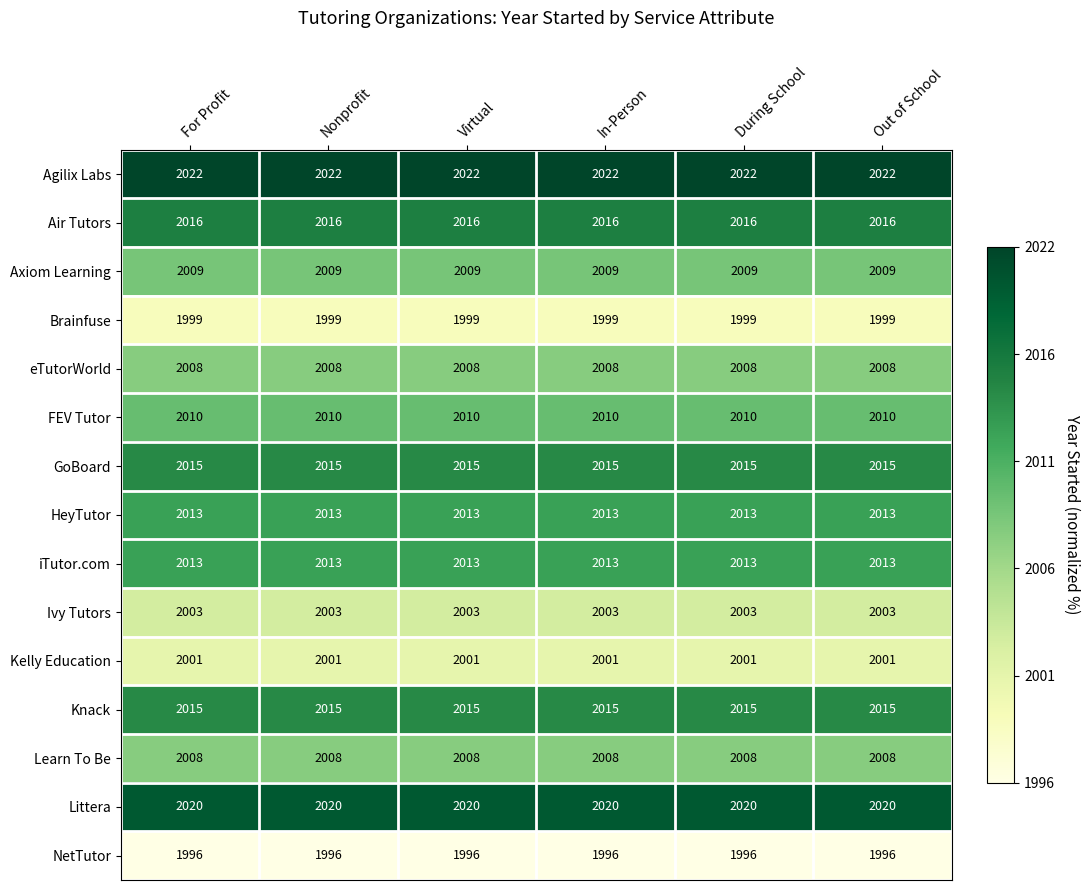

What is the minimum value shown in the chart?

1996